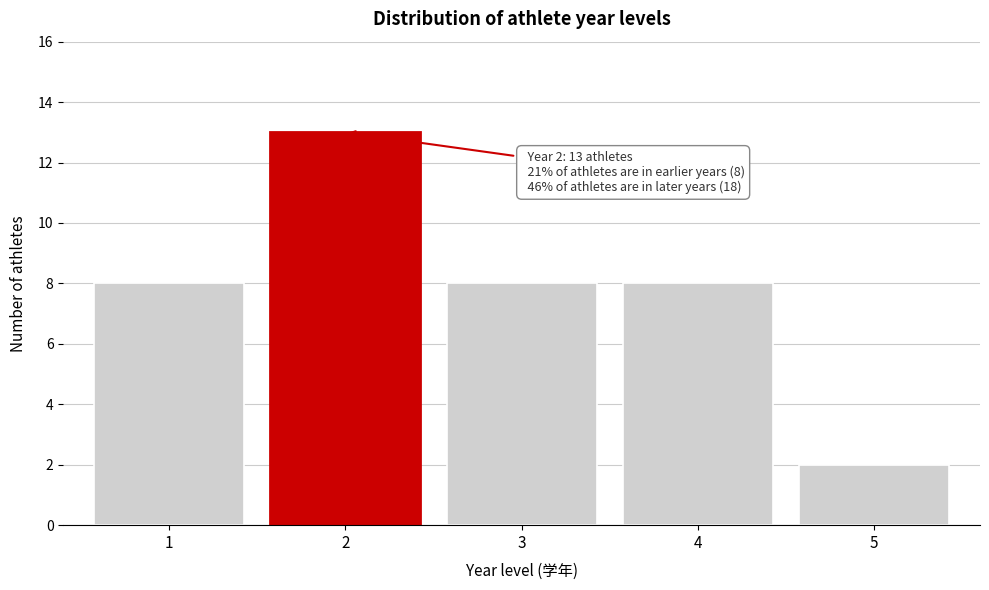

Reading left to right, transcribe all the data shown in this chart.

1=8	2=13	3=8	4=8	5=2